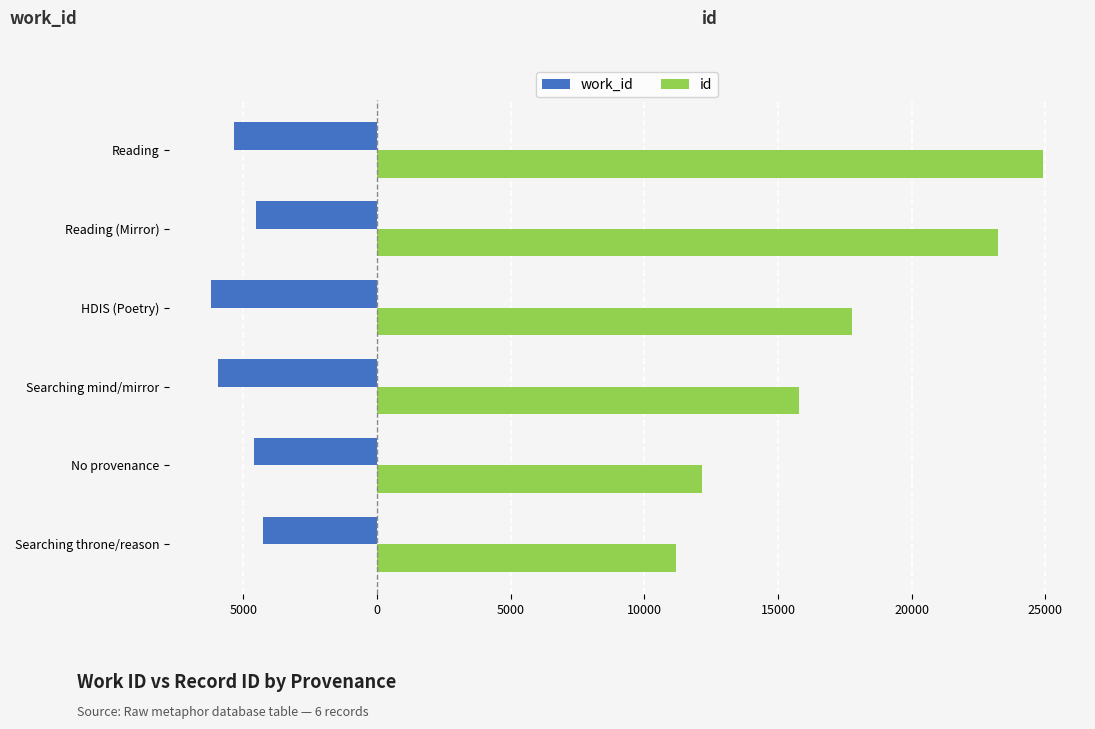

Reading left to right, transcribe all the data shown in this chart.

work_id: -4274	-4613	-5952	-6211	-4543	-5366
id: 11171	12167	15800	17776	23230	24928